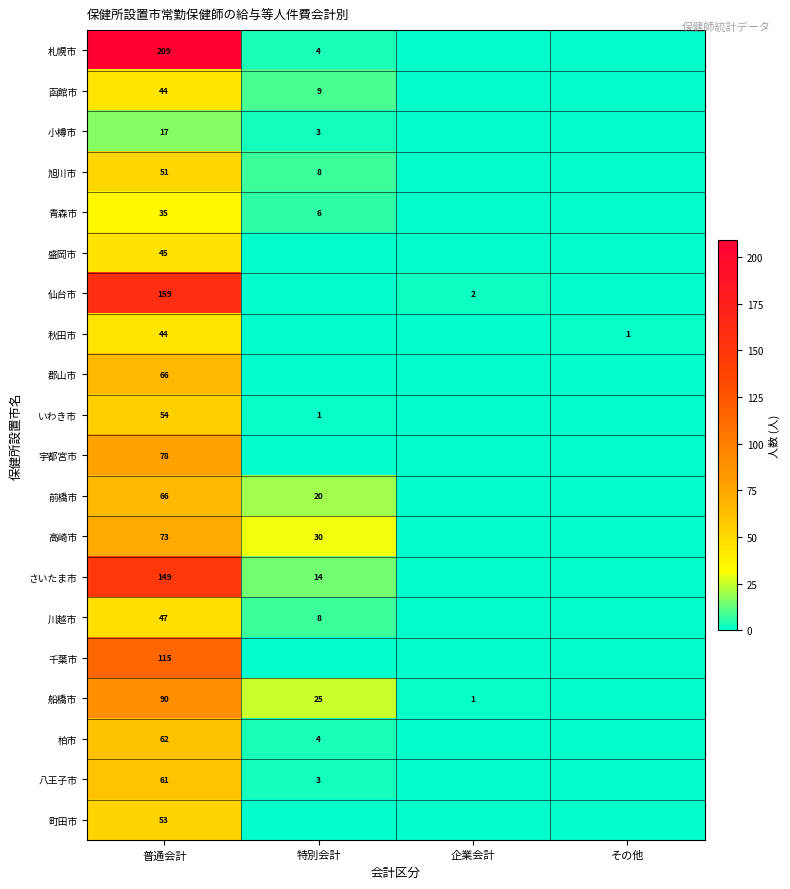

What is the difference between the 函館市 values at 普通会計 and 特別会計?

35